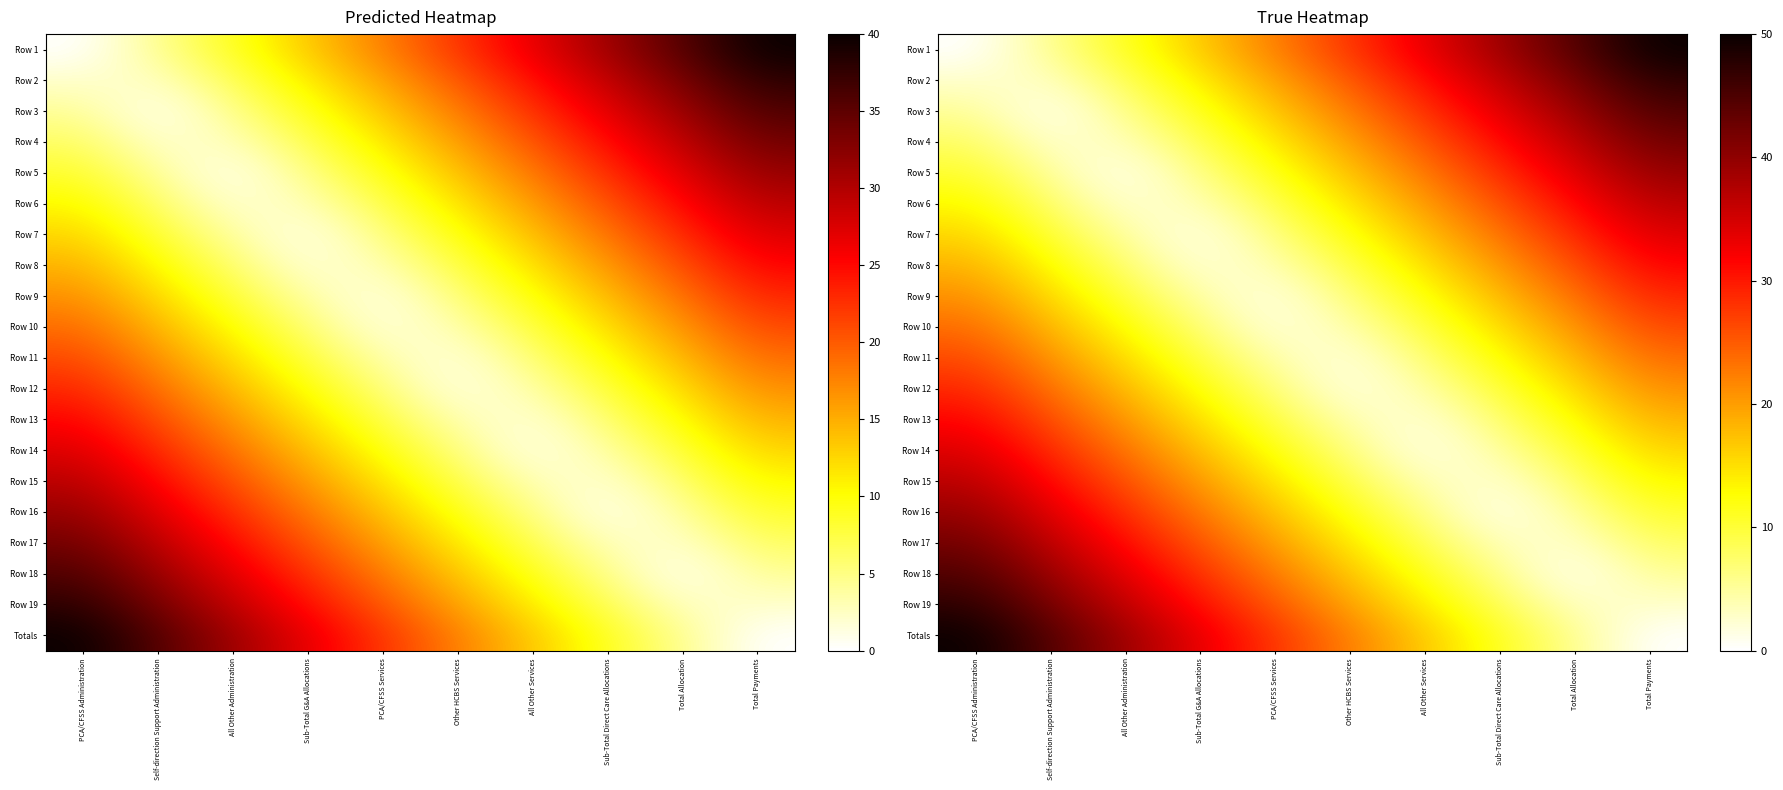

True or false: Row 4 has a value of 3.3 at PCA/CFSS Services.

False